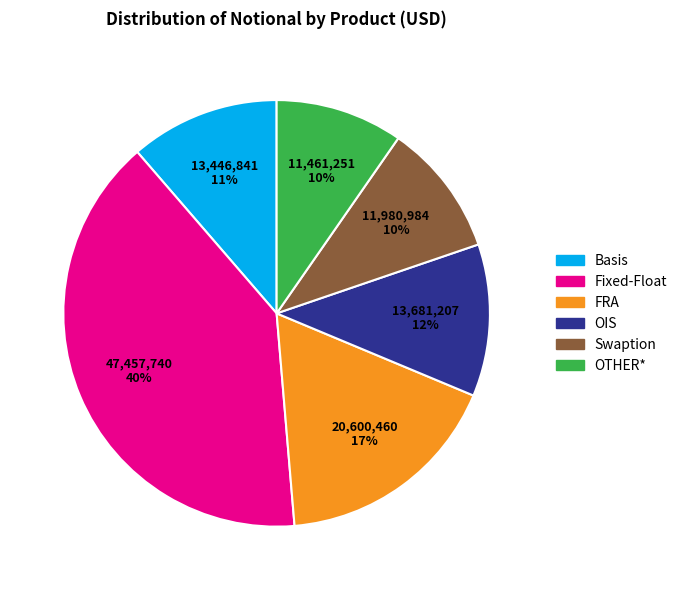

True or false: FRA accounts for 23% of the total.

False